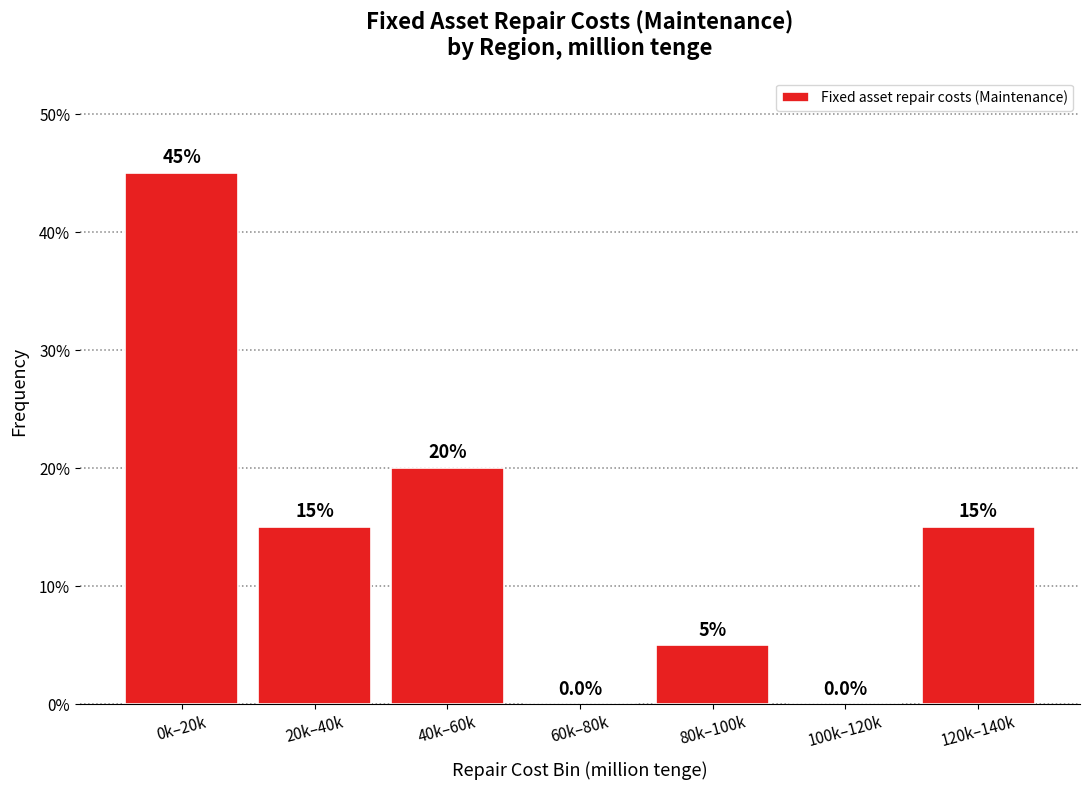

Reading left to right, transcribe all the data shown in this chart.

0k–20k=45	20k–40k=15	40k–60k=20	60k–80k=0	80k–100k=5	100k–120k=0	120k–140k=15